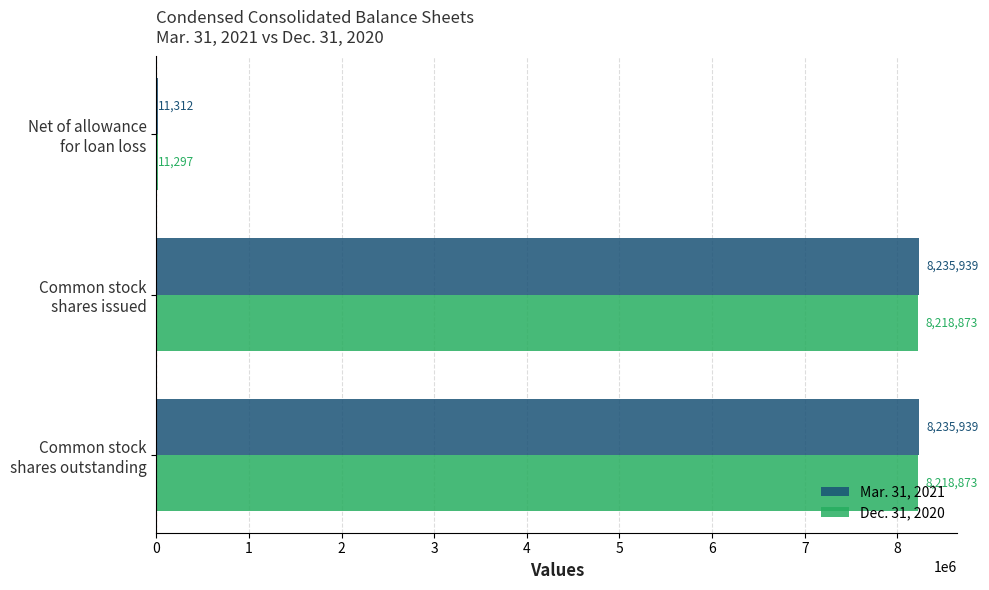

Which series has the largest range (max minus min)?

Mar. 31, 2021